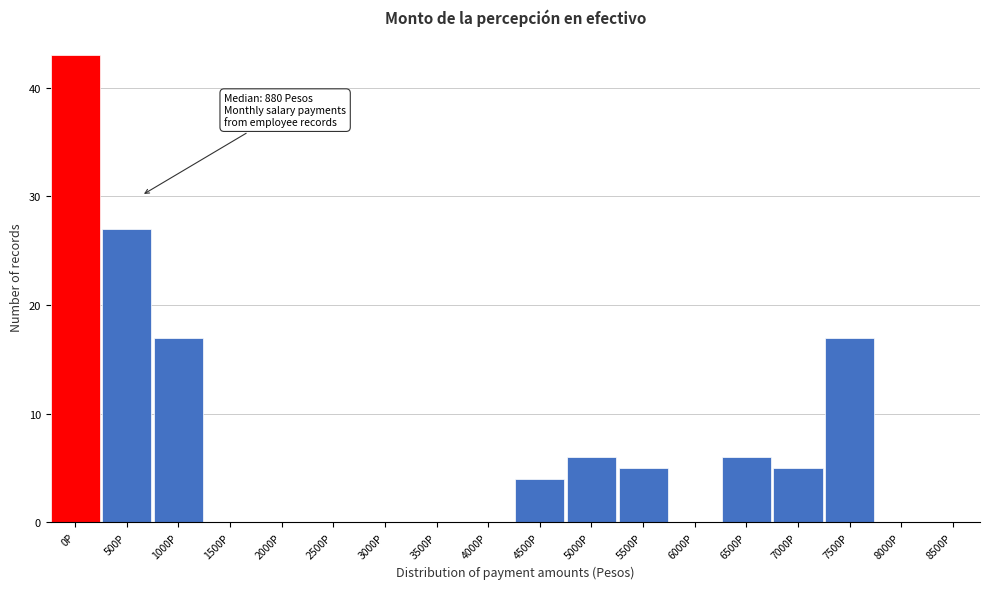

Reading left to right, extract all data points from this chart.

0P=43	500P=27	1000P=17	1500P=0	2000P=0	2500P=0	3000P=0	3500P=0	4000P=0	4500P=4	5000P=6	5500P=5	6000P=0	6500P=6	7000P=5	7500P=17	8000P=0	8500P=0